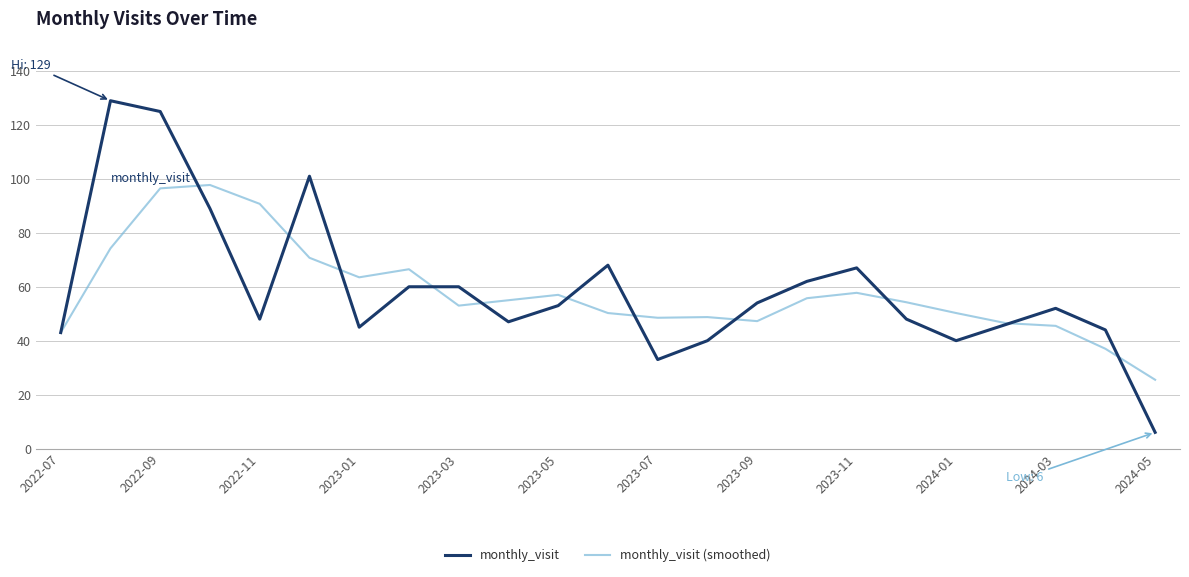

At how many categories does at least one series exceed 39?

22